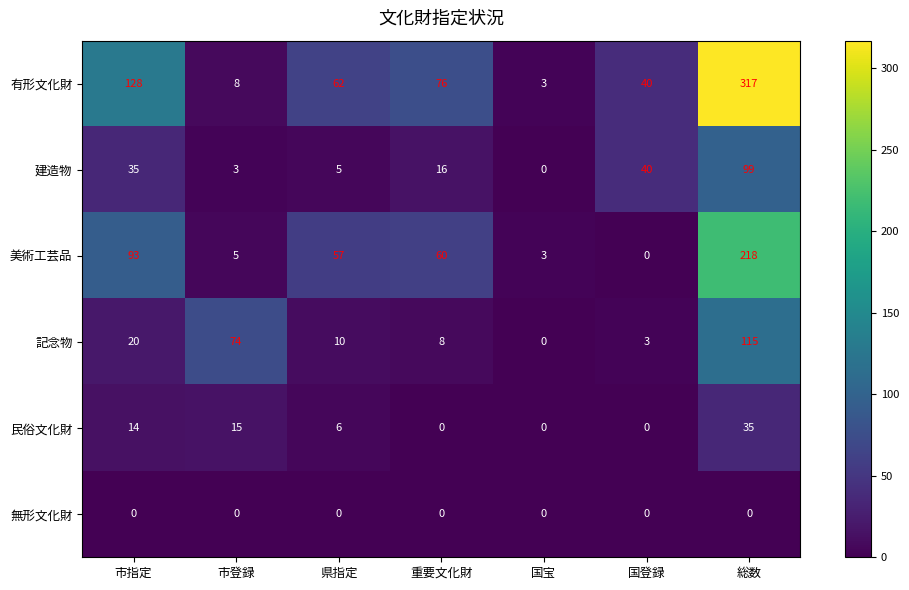

Where is 美術工芸品 nearest to the value 109?

市指定